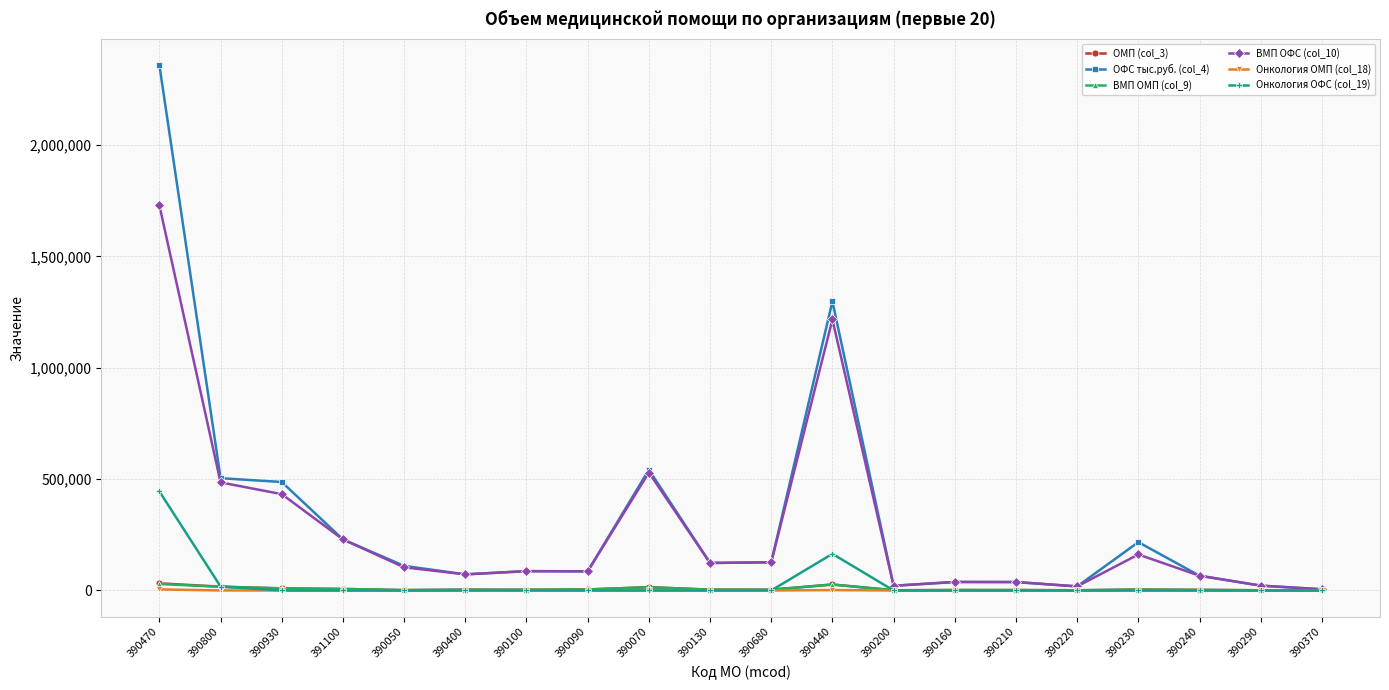

Is it true that Онкология ОФС (col_19) equals 0.0 at 390370?

True